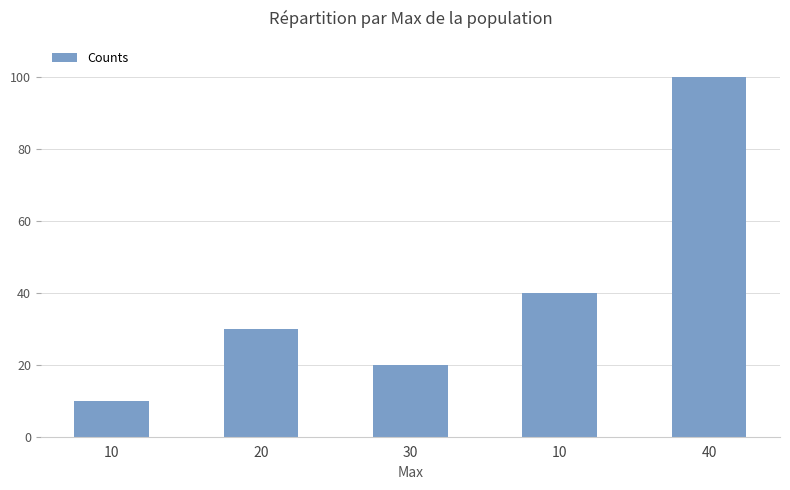

What is the average value?

40